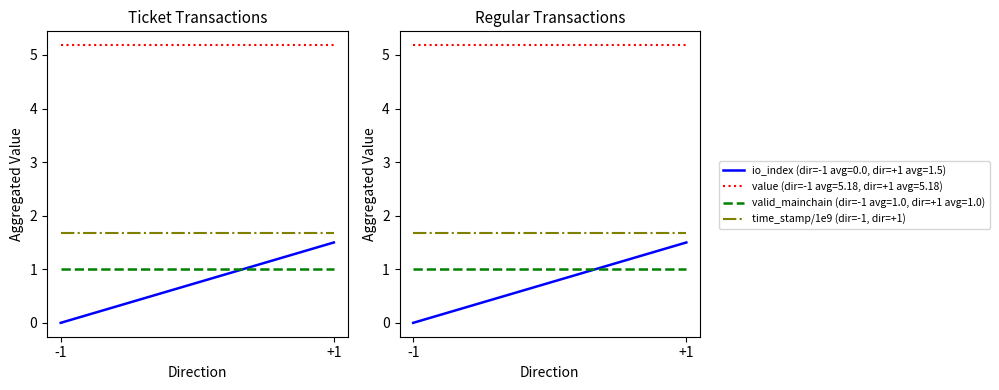

What is the value of the direction=+1 value point at the 1st from the left?

5.2